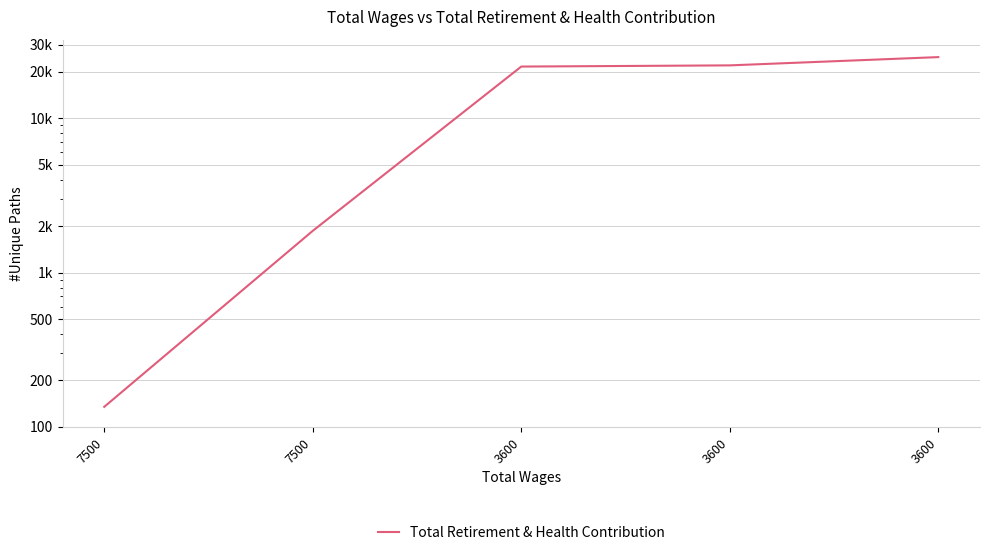

Is it true that the value at 3600 is 21984?

True